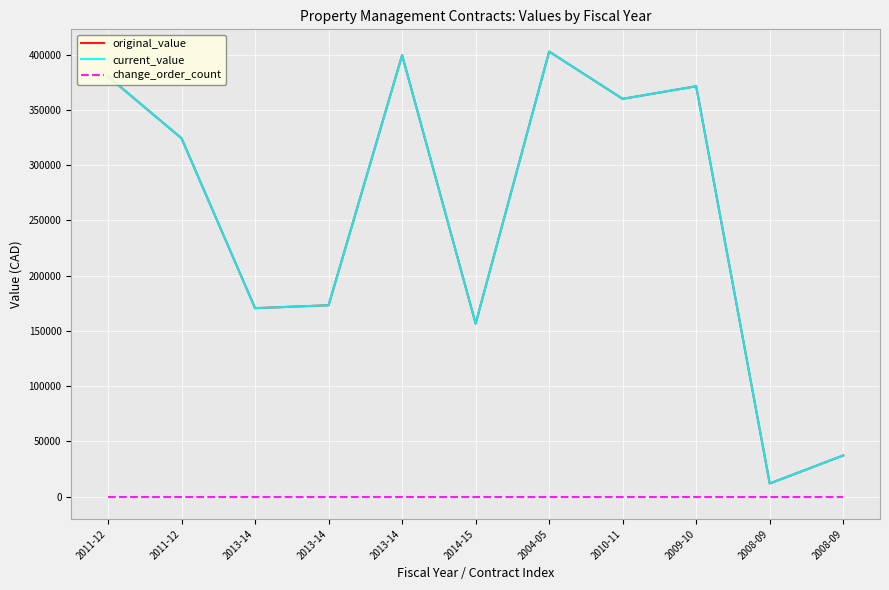

Is the value of original_value at 2008-09 greater than the value of change_order_count at 2013-14?

Yes